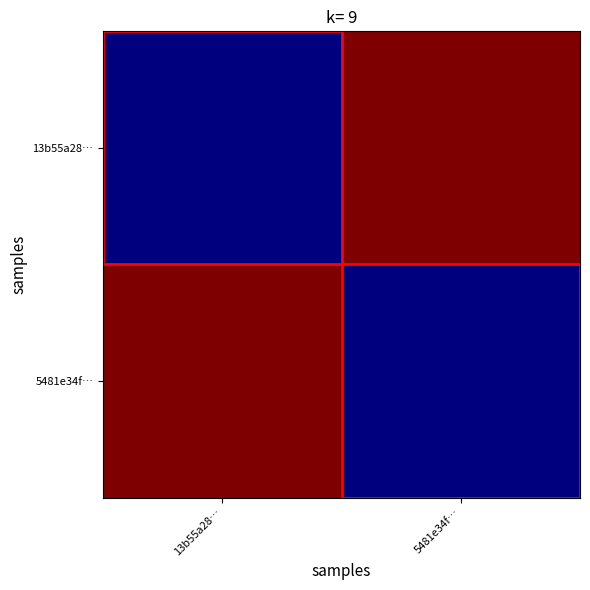

What is the greatest value displayed?

9